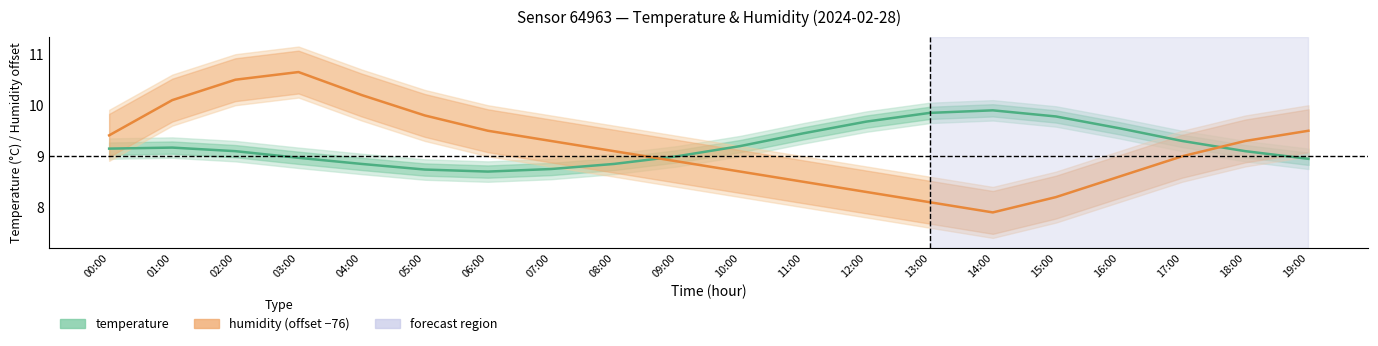

Between 04:00 and 19:00, which series saw the biggest shift?

humidity (offset −76)